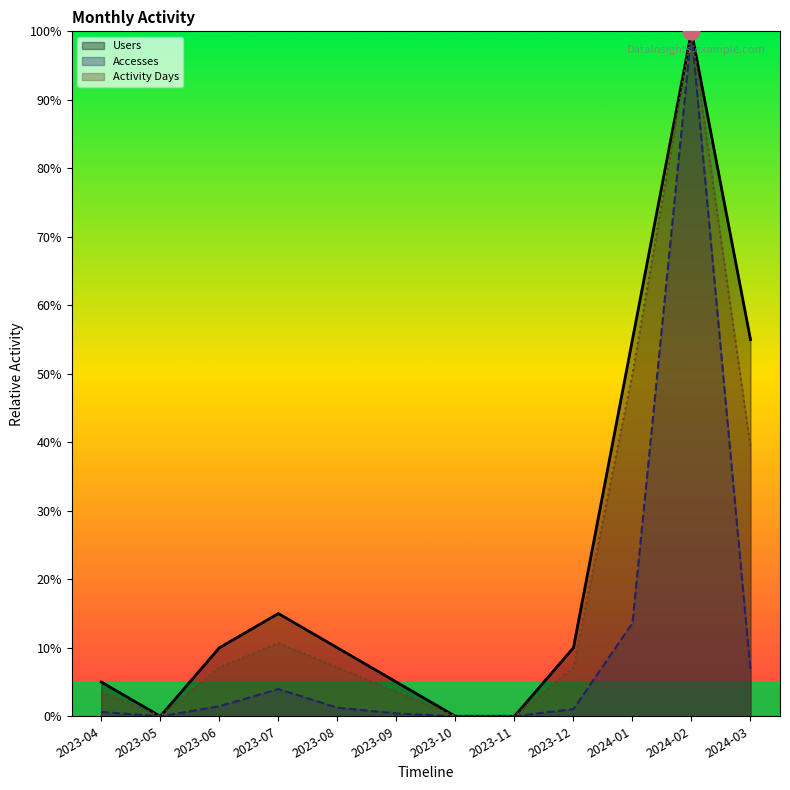

At which category is the sum across all series the highest?

2024-02